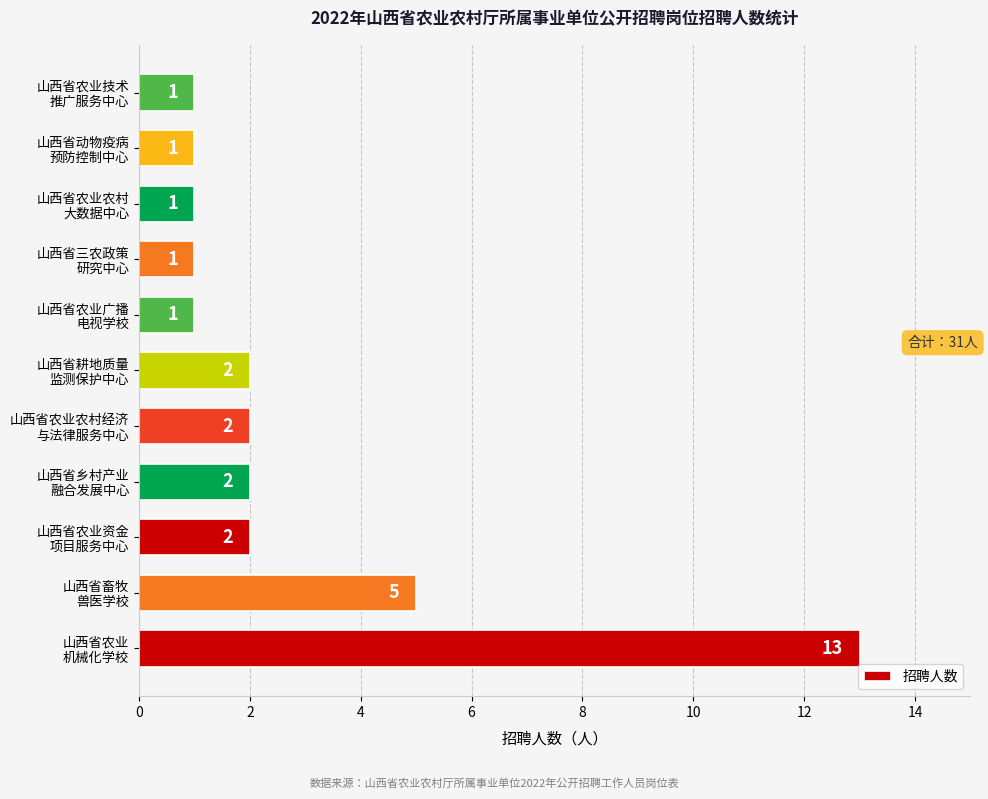

What is the greatest value displayed?

13